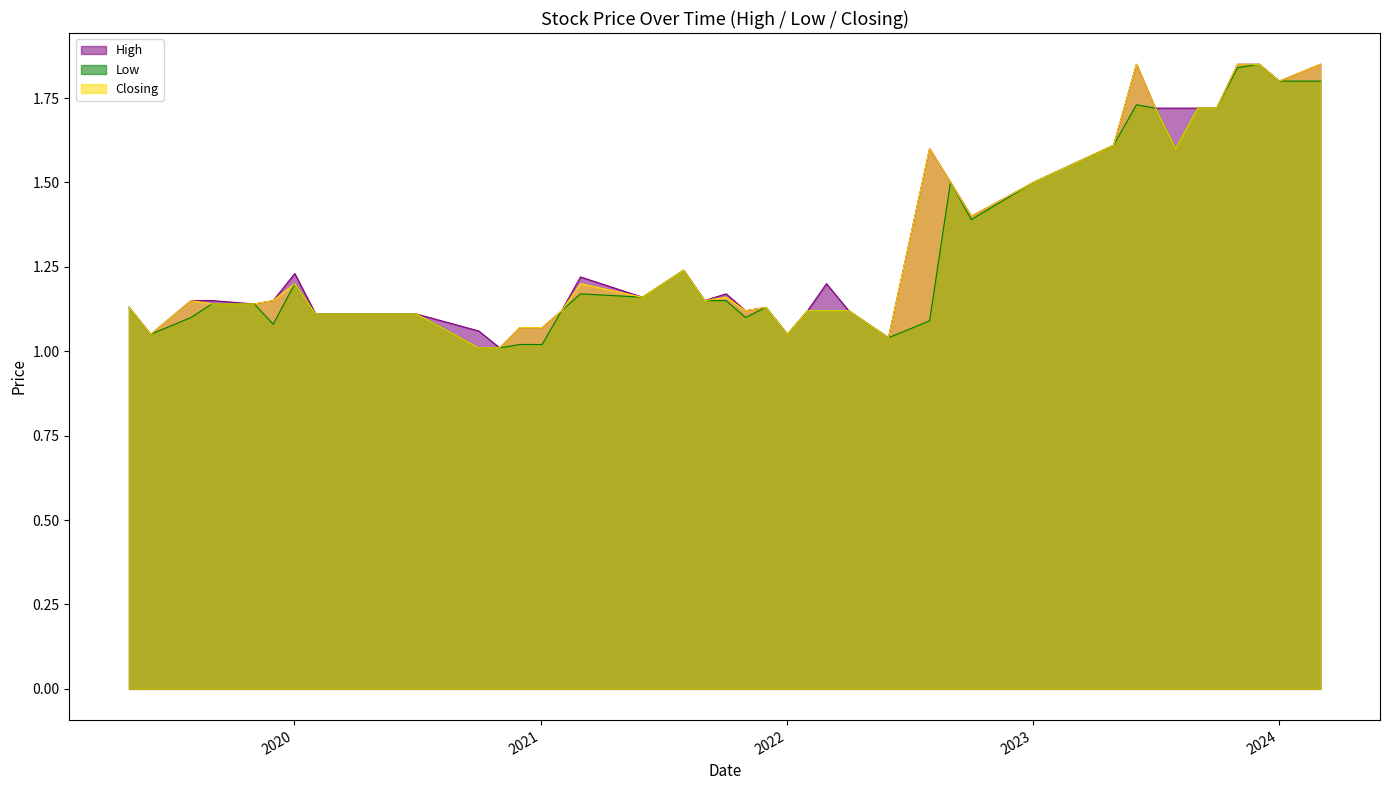

Which series has the widest spread of values?

High